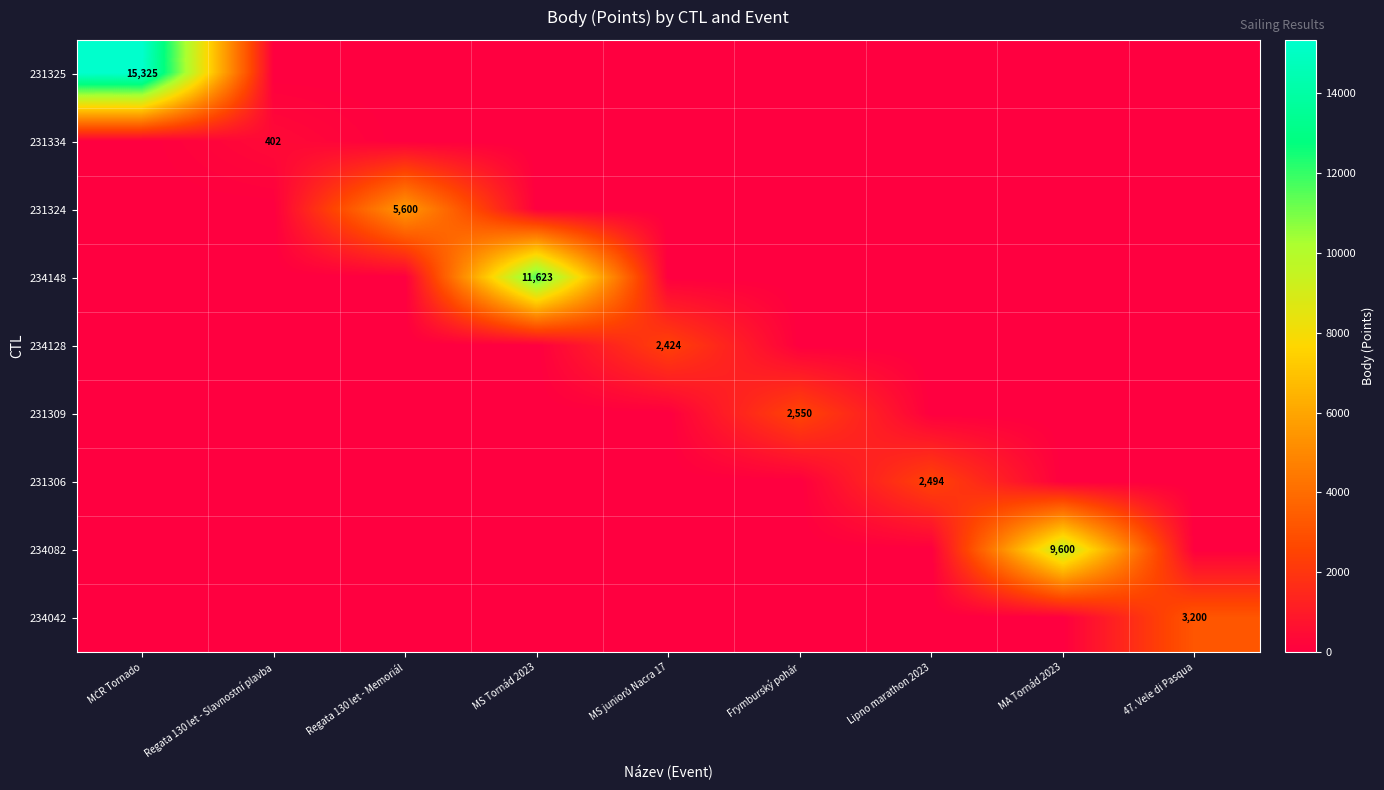

What is the difference between the highest and lowest values at Regata 130 let - Memoriál?

5600